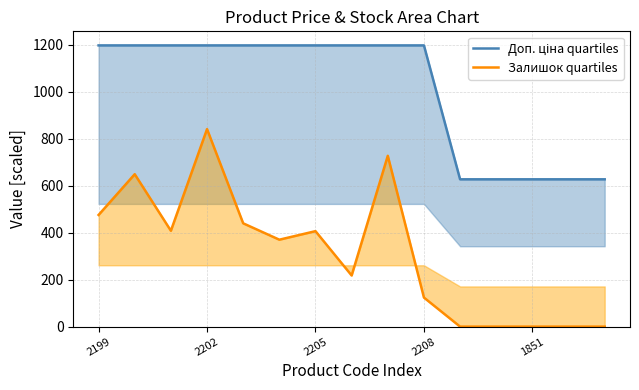

True or false: Залишок quartiles and Доп. ціна quartiles intersect in this chart.

False